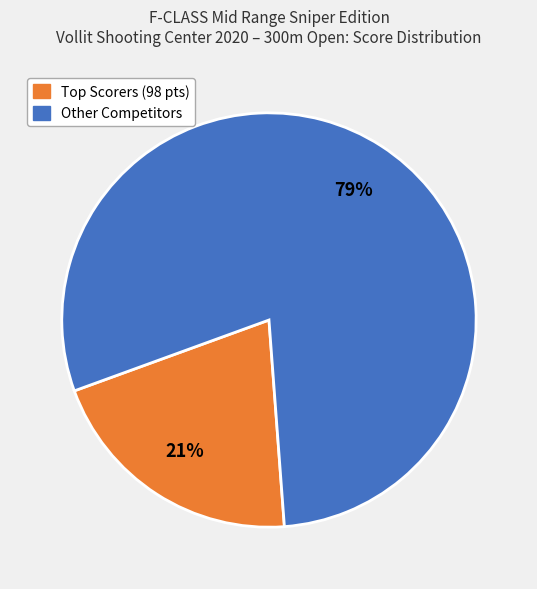

How many slices are in this pie chart?

2